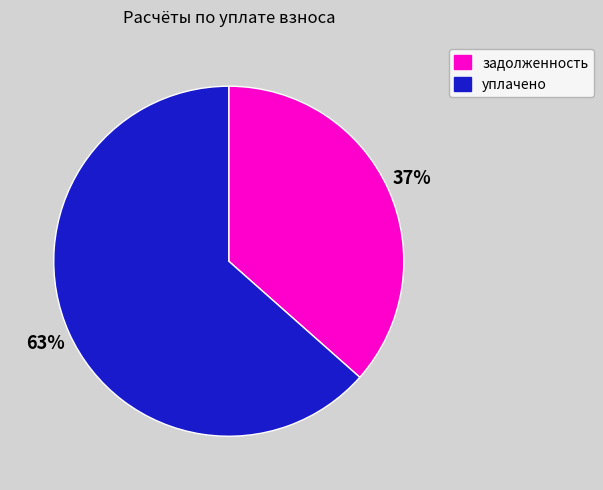

Between задолженность and уплачено, which is larger?

уплачено